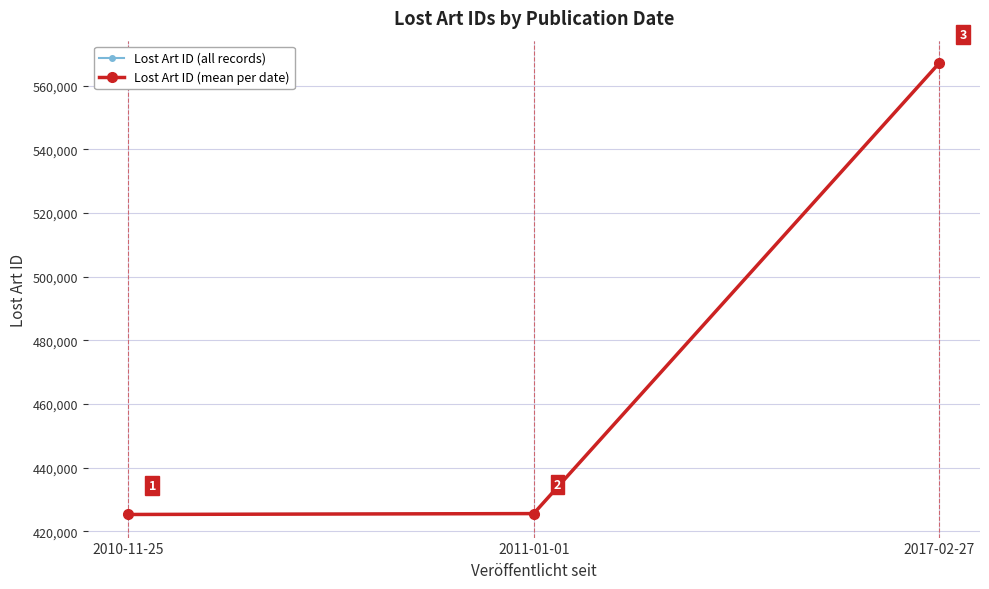

Approximately how many times larger is the value at 2010-11-25 compared to 2010-11-25?

1.0